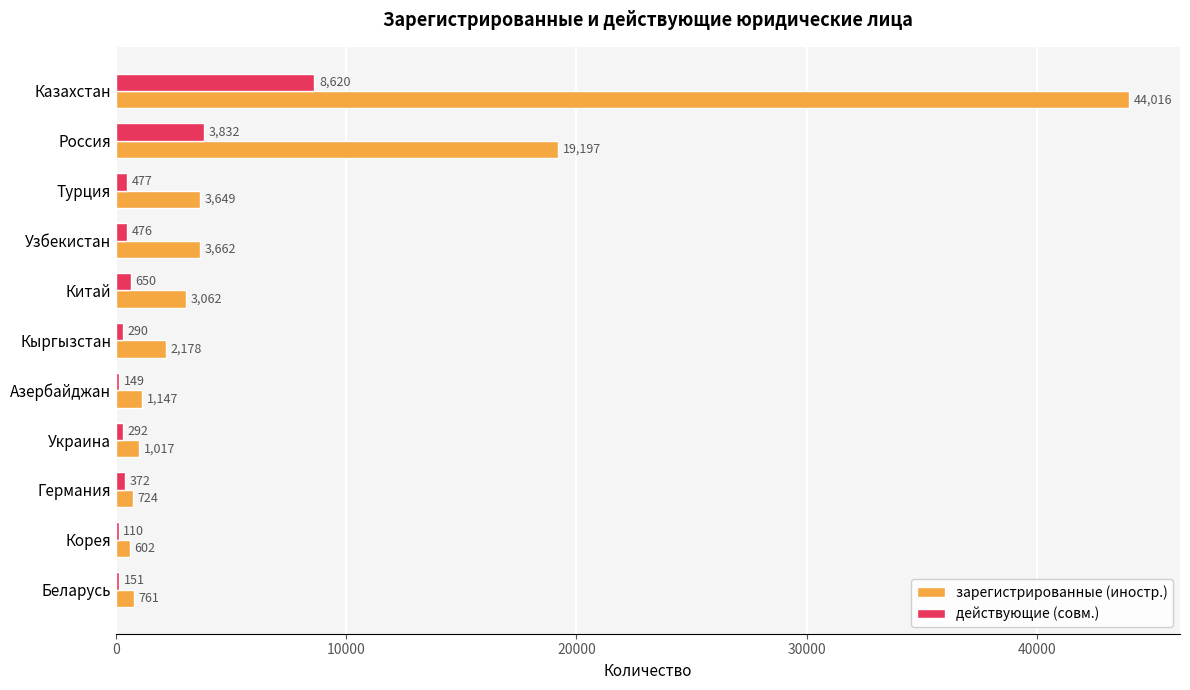

True or false: зарегистрированные (иностр.) has a value of 19197 at Россия.

True